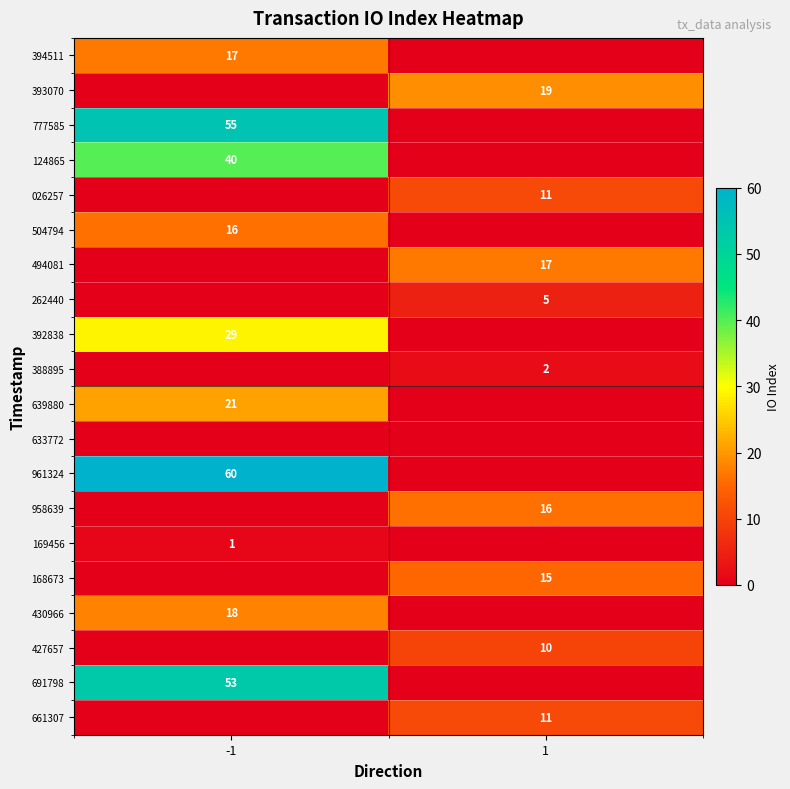

True or false: 388895 has a value of 1 at 1.

False